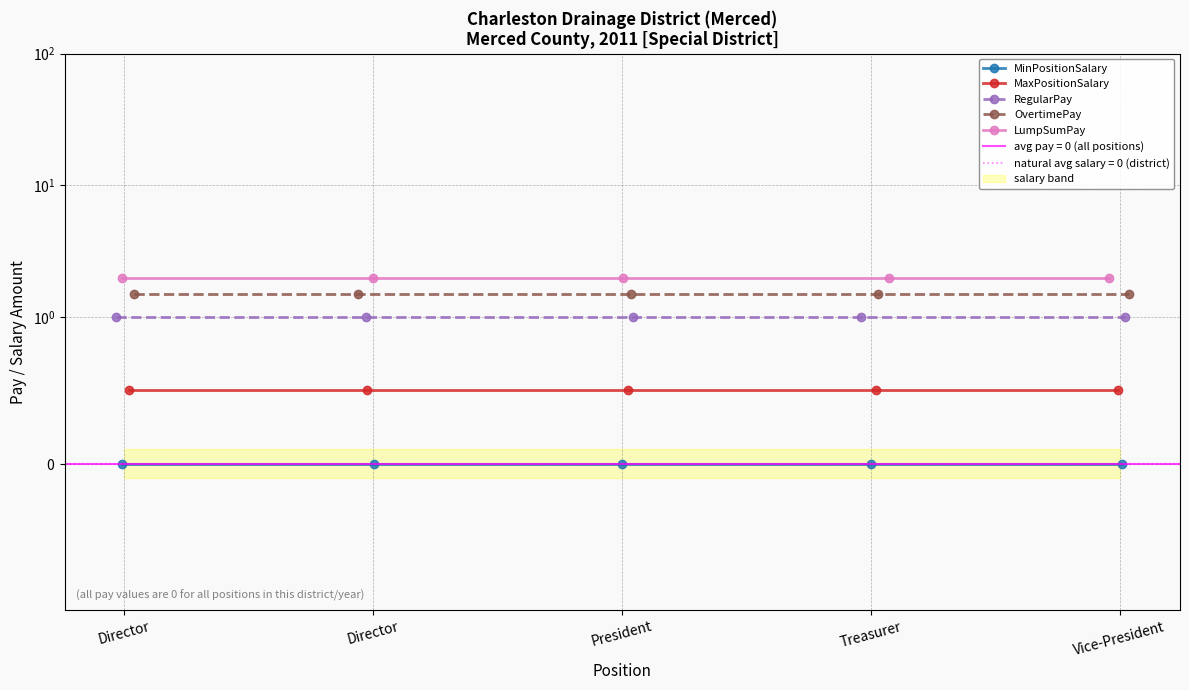

What is the total value across all series at Vice-President?

5.0